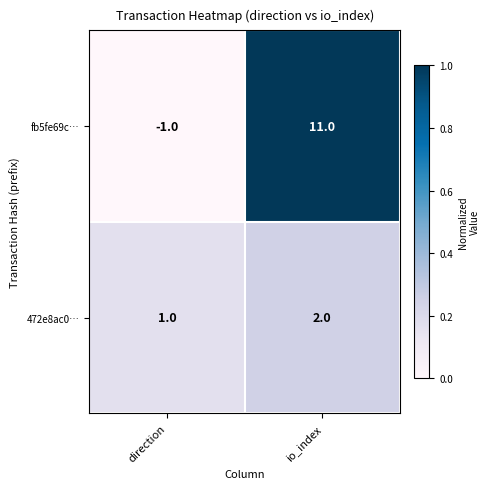

Which category has the highest value across all series?

io_index